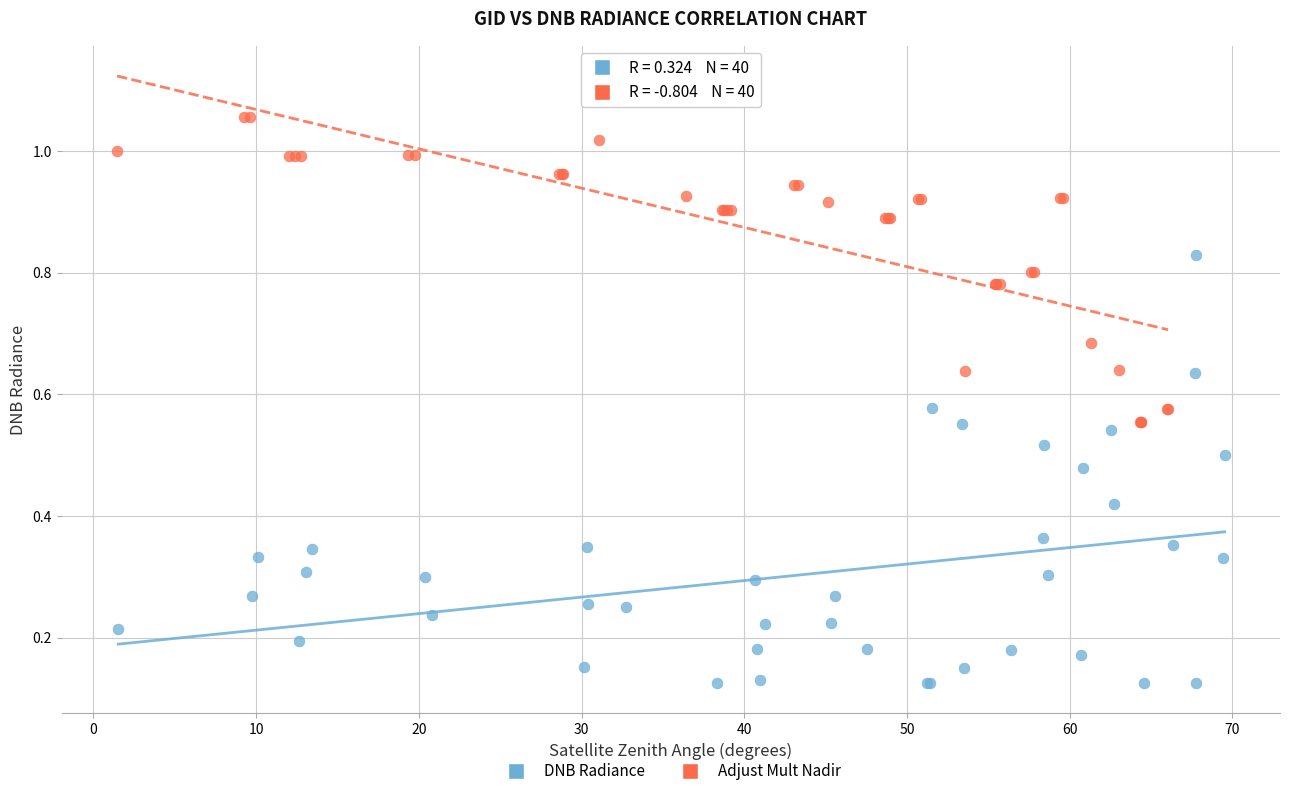

Which series has the largest Y range (max minus min)?

DNB Radiance